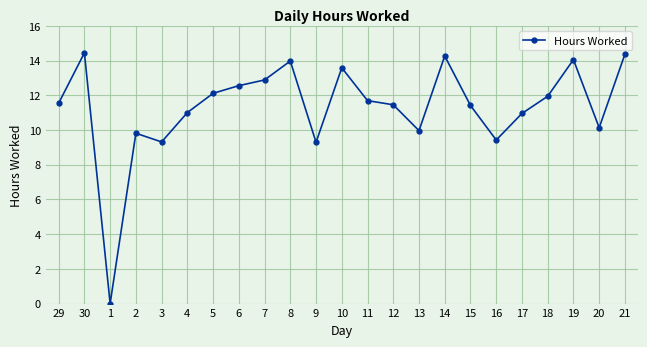

Does the chart display data point markers on the line(s)?

Yes